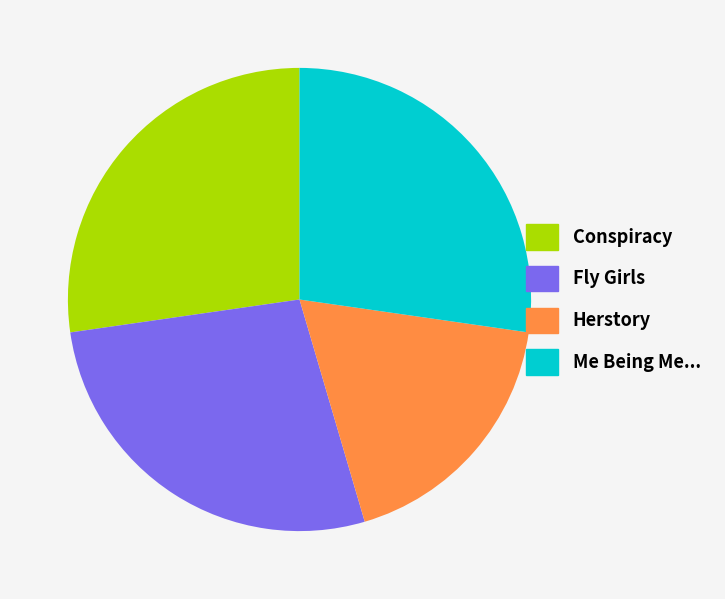

What is the ratio of the value at Conspiracy to the value at Me Being Me...?

1.0